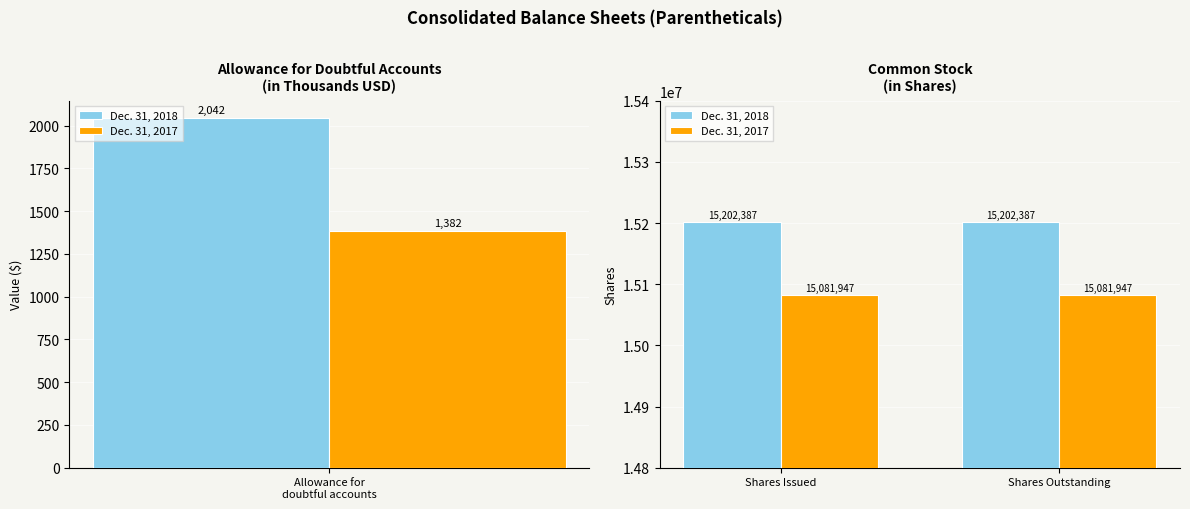

What is the difference between the highest and lowest values at Shares Outstanding?

120440